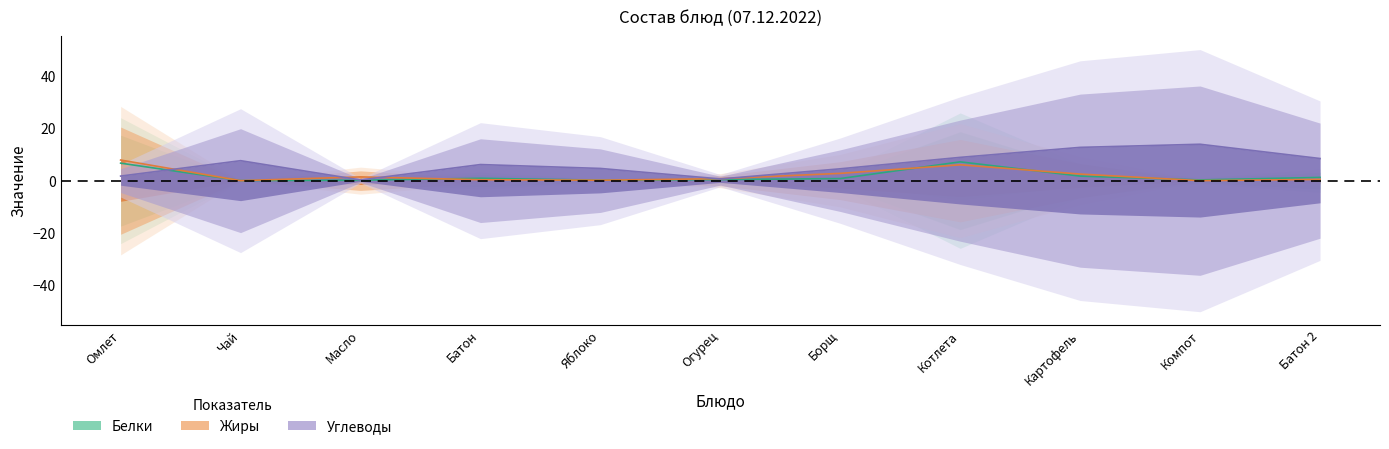

Reading left to right, list all the values displayed in this chart.

Белки: 6.7	0.0	0.2	0.9	0.2	0.4	0.8	7.2	1.8	0.3	1.2
Жиры: 7.9	0.0	1.4	0.3	0.2	0.8	2.8	6.1	2.5	0.0	0.5
Углеводы: 1.8	7.7	0.3	6.2	4.7	0.7	4.5	8.9	12.8	13.9	8.5